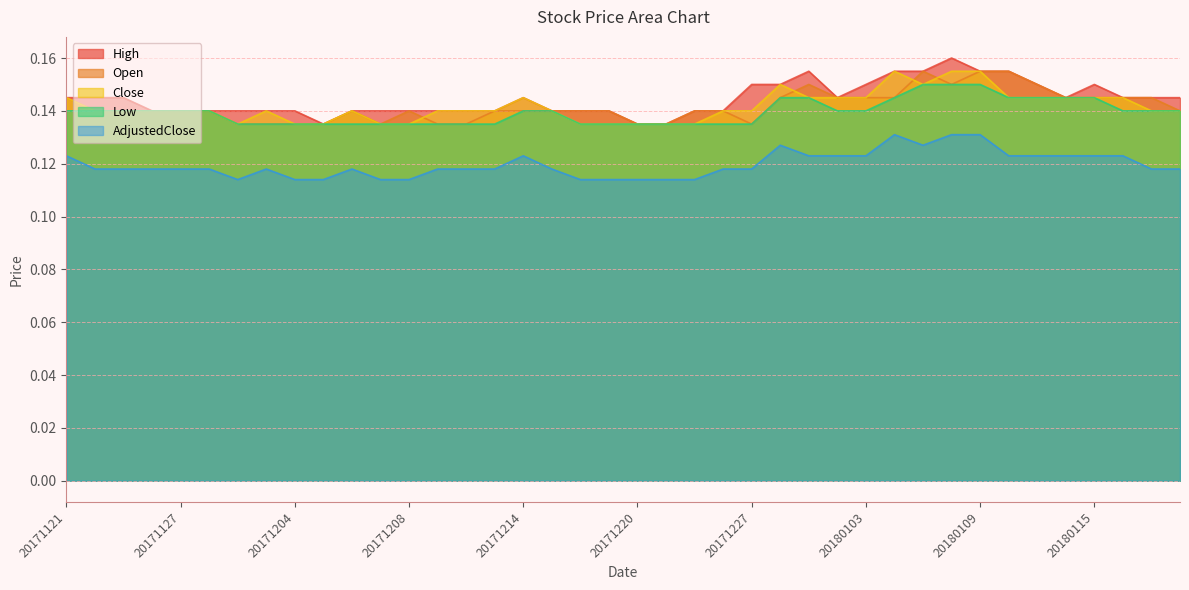

What is the minimum value shown in the chart?

0.1